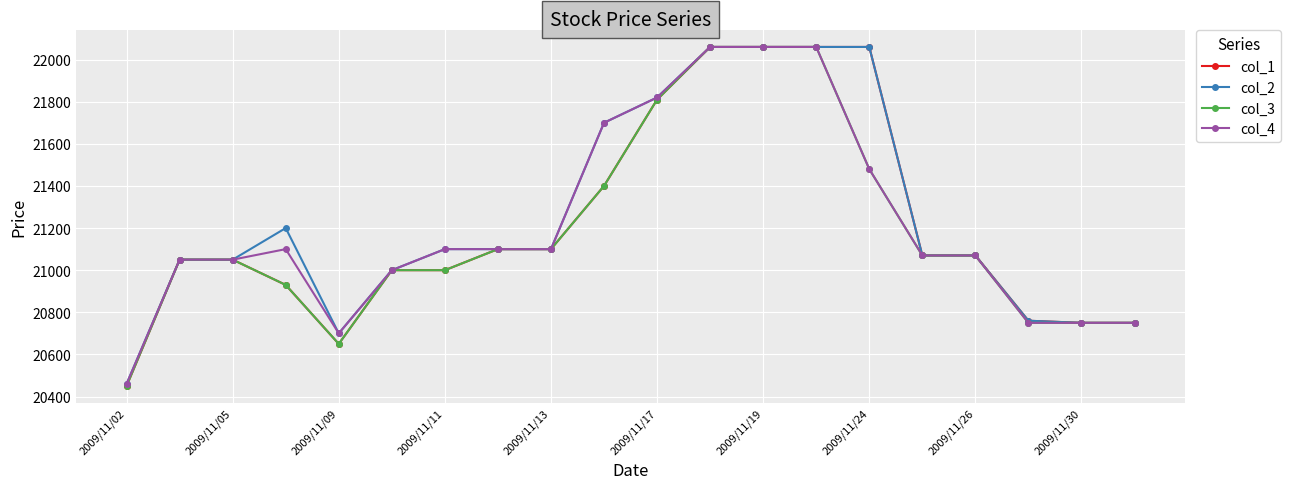

True or false: col_4 has more than 0 interior local peaks.

True